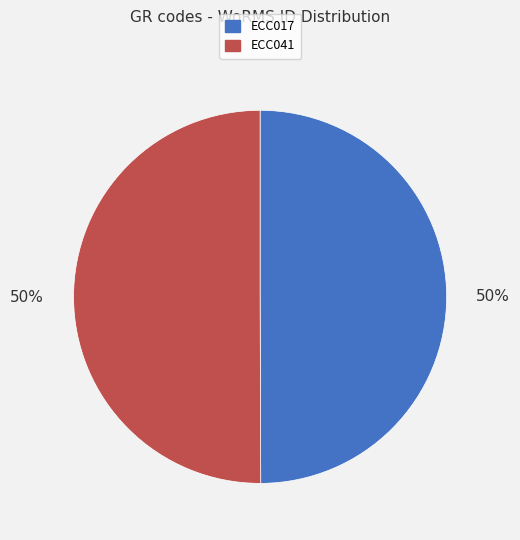

The ECC017 slice represents 50% of the pie. True or false?

True